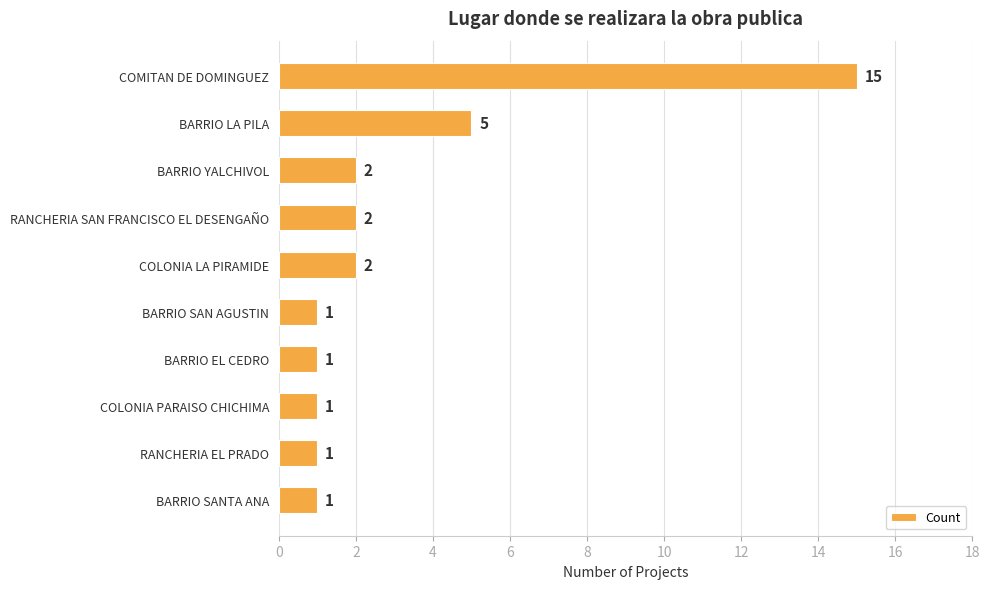

What is the value of the 3rd bar from the top?

2